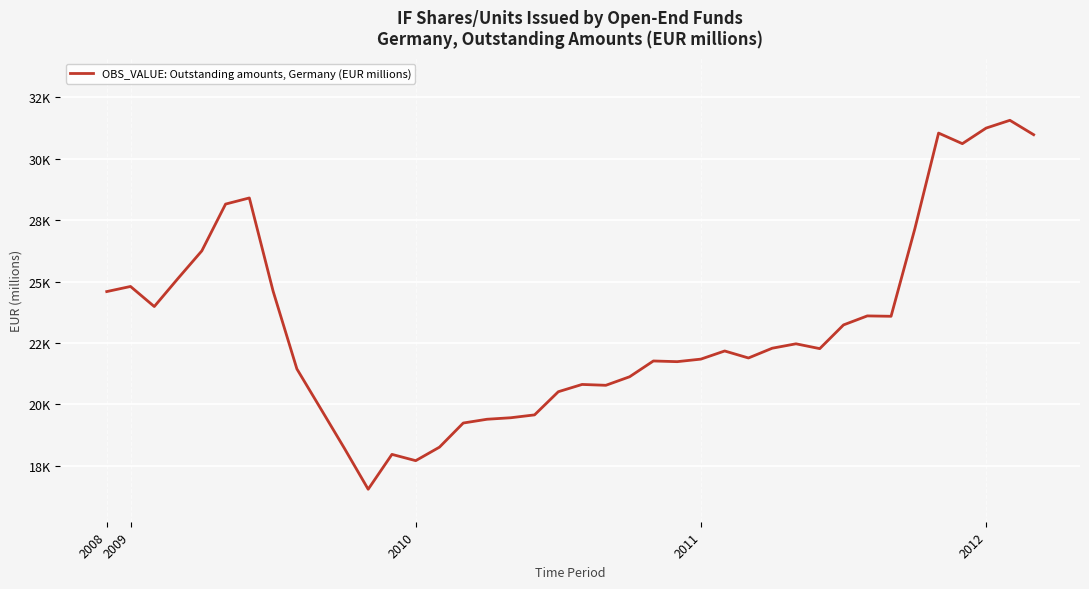

Does the chart display data point markers on the line(s)?

No